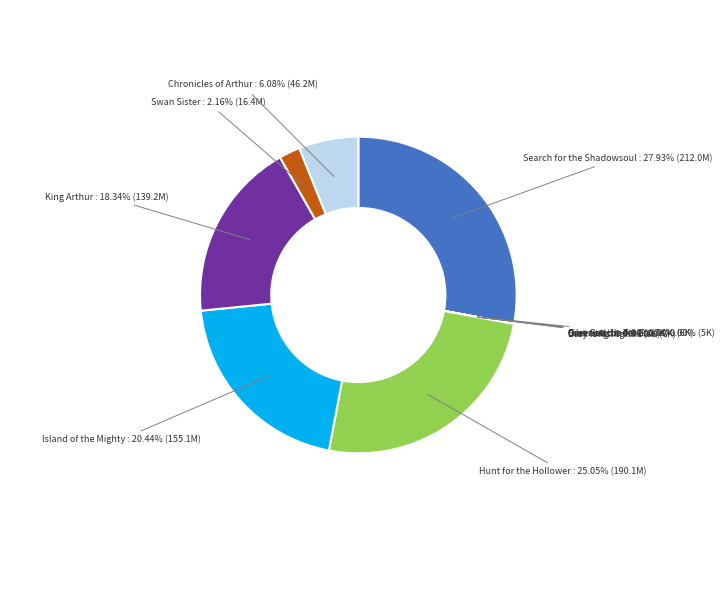

Does any single category account for the majority?

No